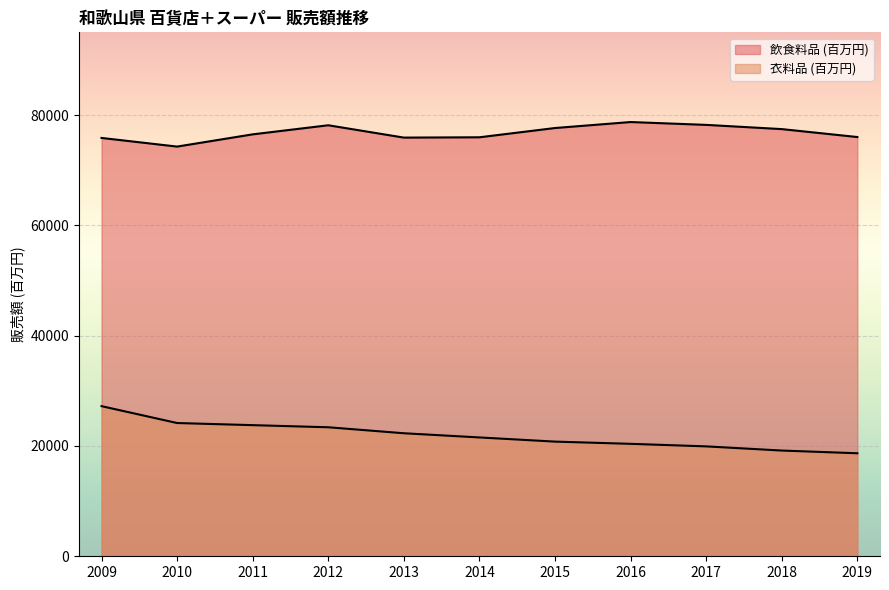

What is the difference between the 飲食料品 (百万円) values at 2014 and 2010?

1686